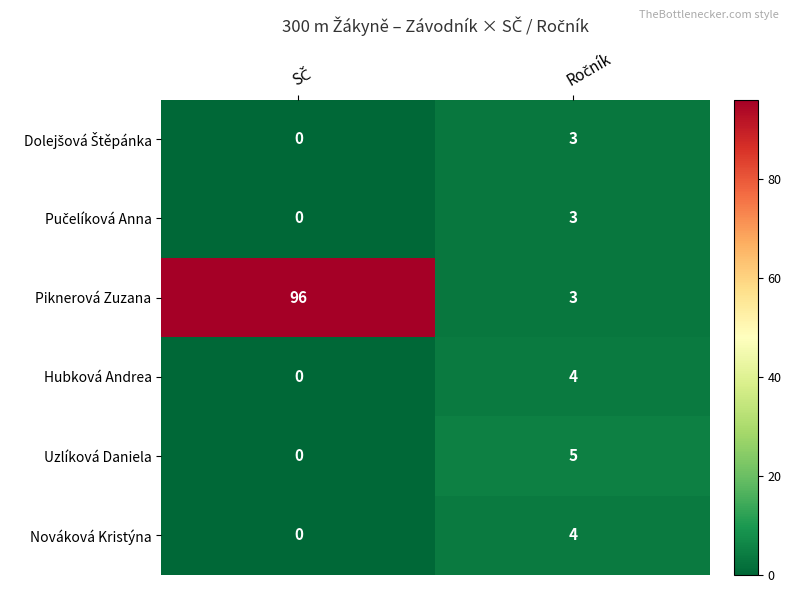

What is the difference between the maximum and minimum values in the Uzlíková Daniela series?

5